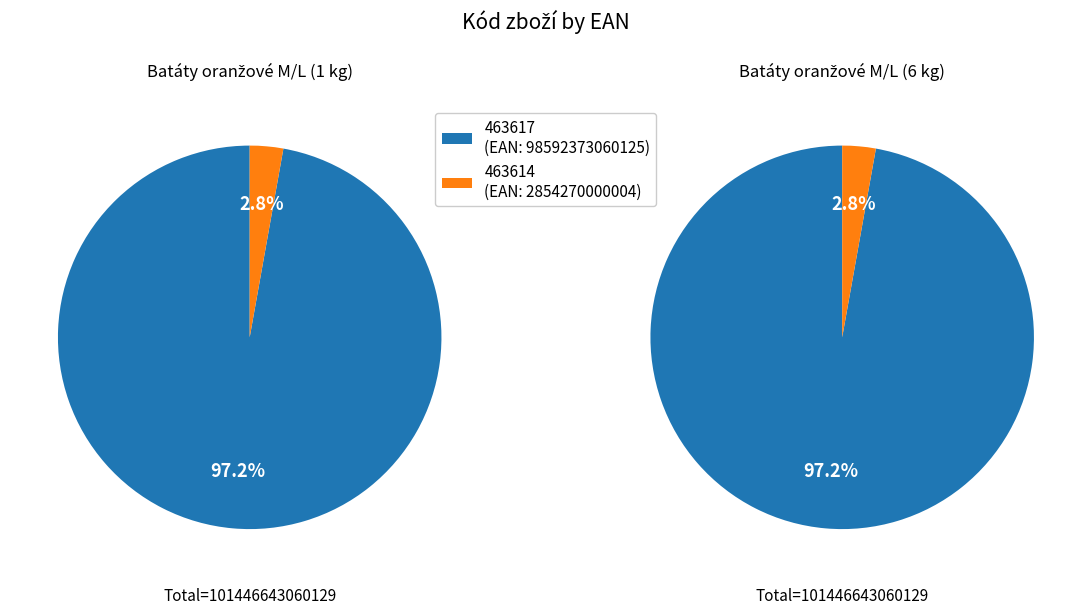

Is it true that 463617 is 97% of the pie?

True